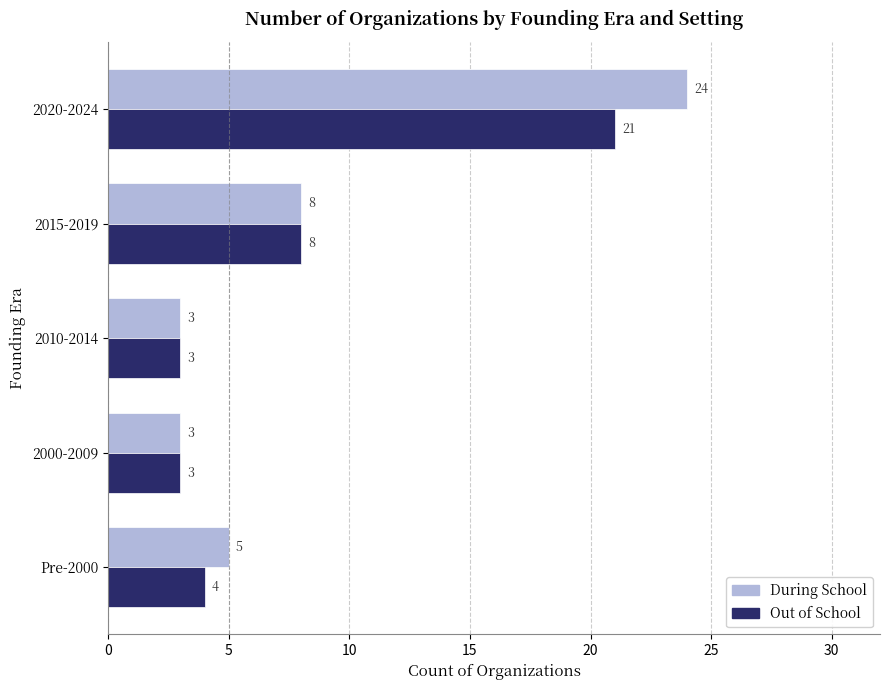

Which series has the largest total across all categories?

During School